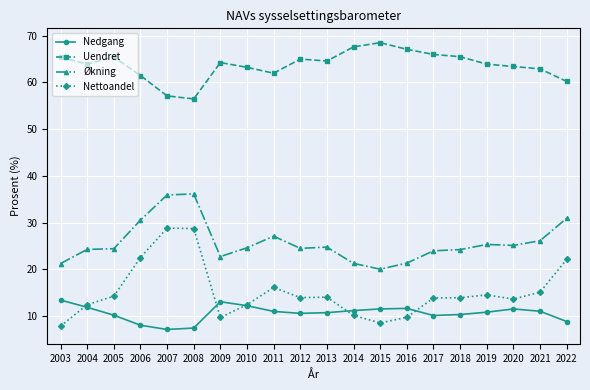

Where is the first local minimum for Nettoandel?

2009